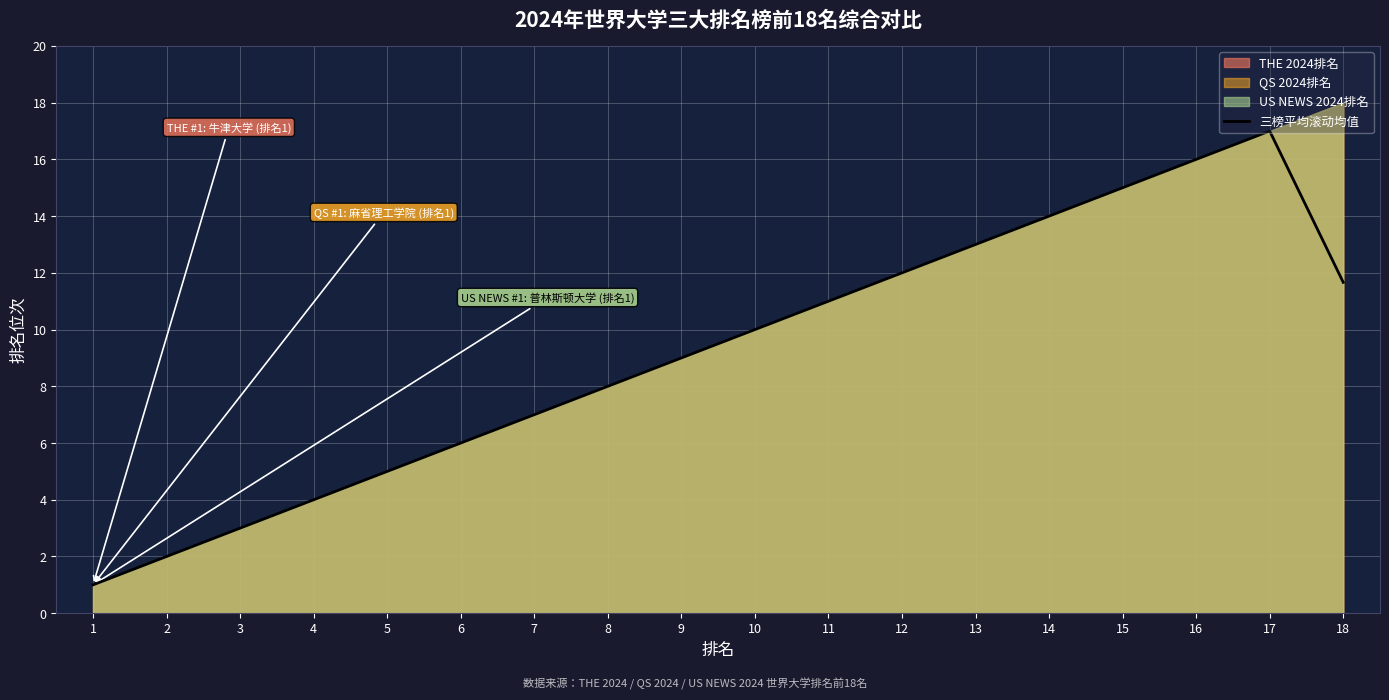

Between 6 and 17, which is larger?

17